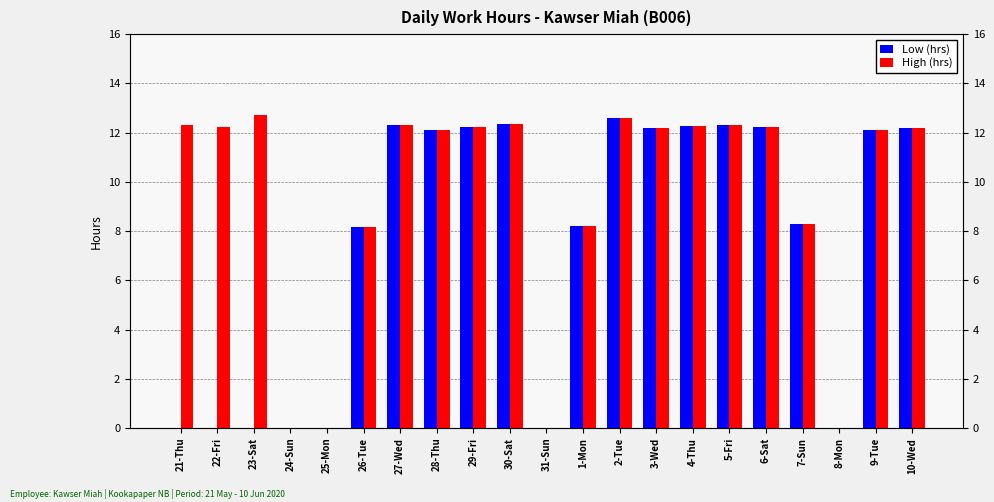

True or false: Low (hrs) has a value of 0.0 at 31-Sun.

True